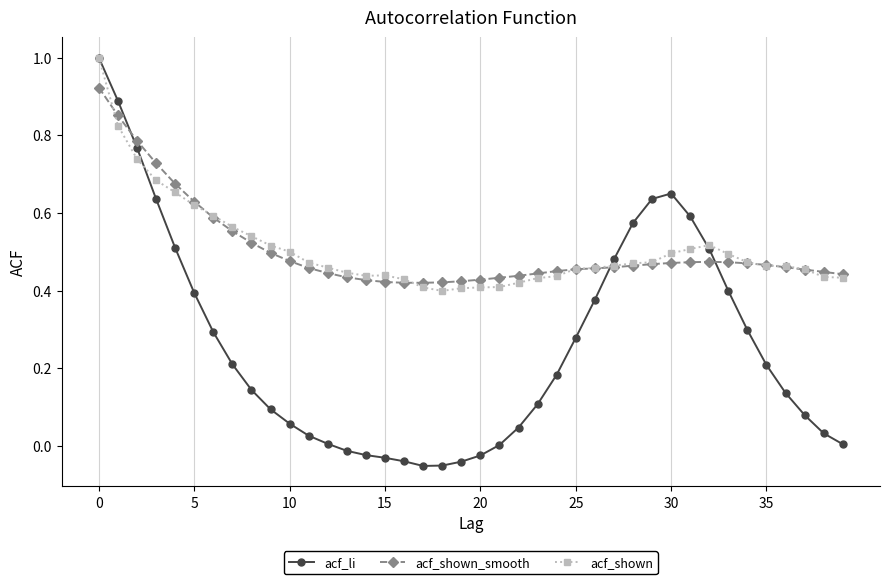

True or false: acf_shown_smooth has more than 0 points higher than both neighbors.

True